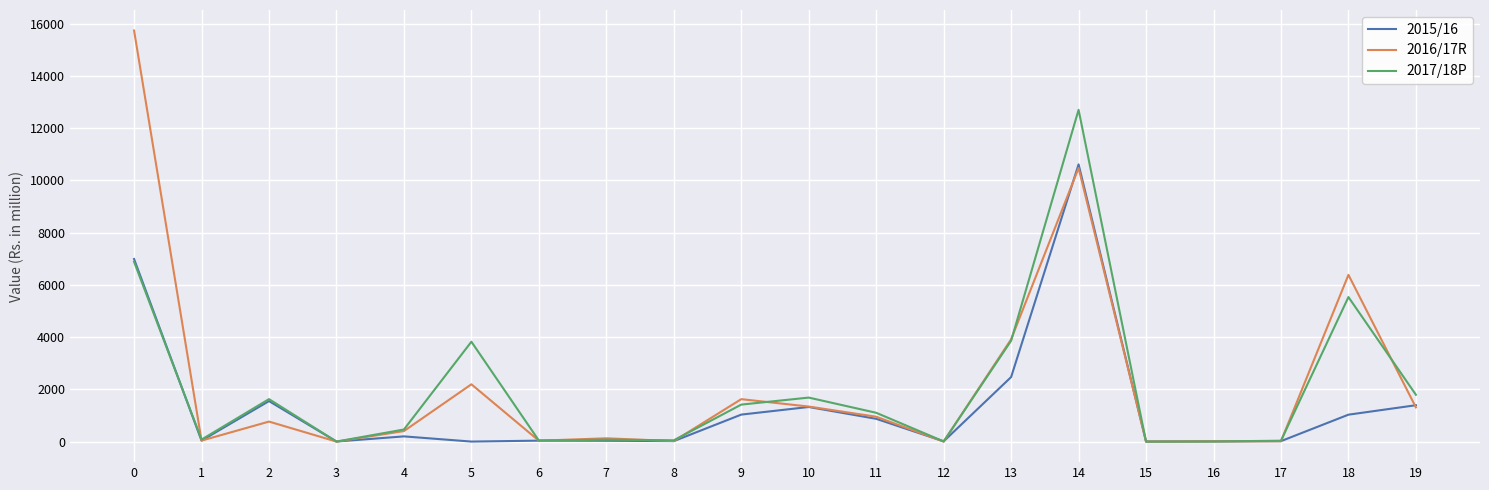

Does the chart have visible grid lines?

Yes